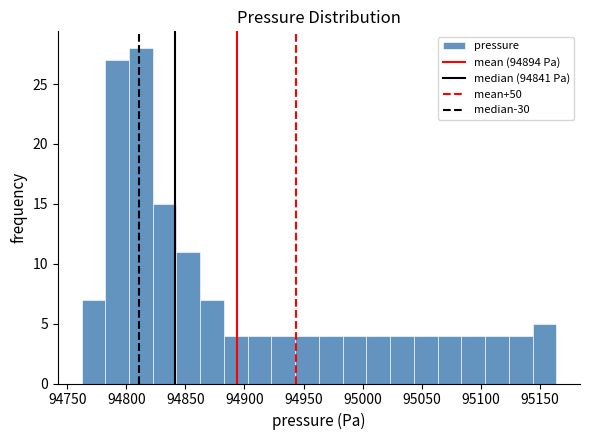

Over which range of the x-axis is the bar tallest?

94800 to 94820